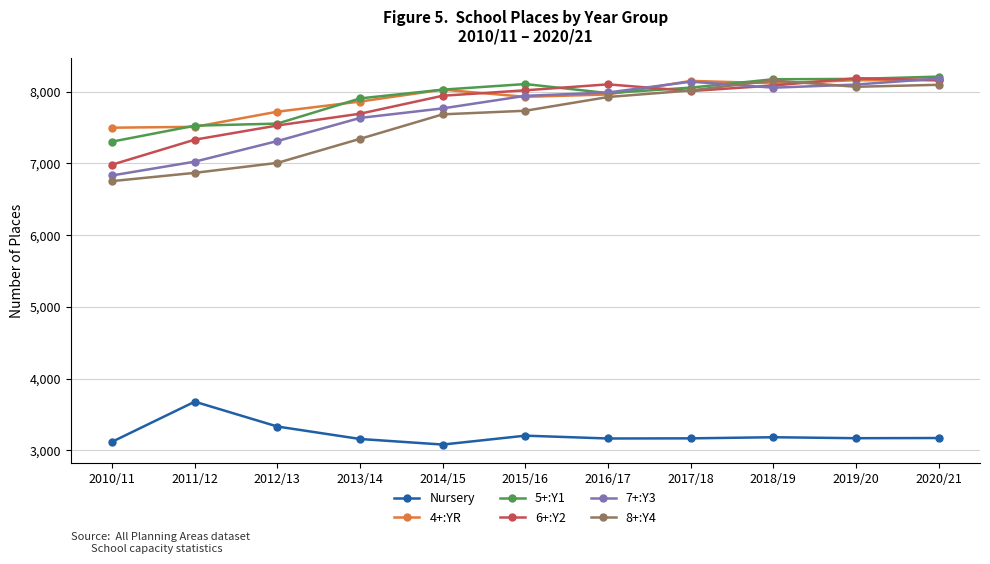

True or false: 5+:Y1 has a value of 11916.4 at 2020/21.

False